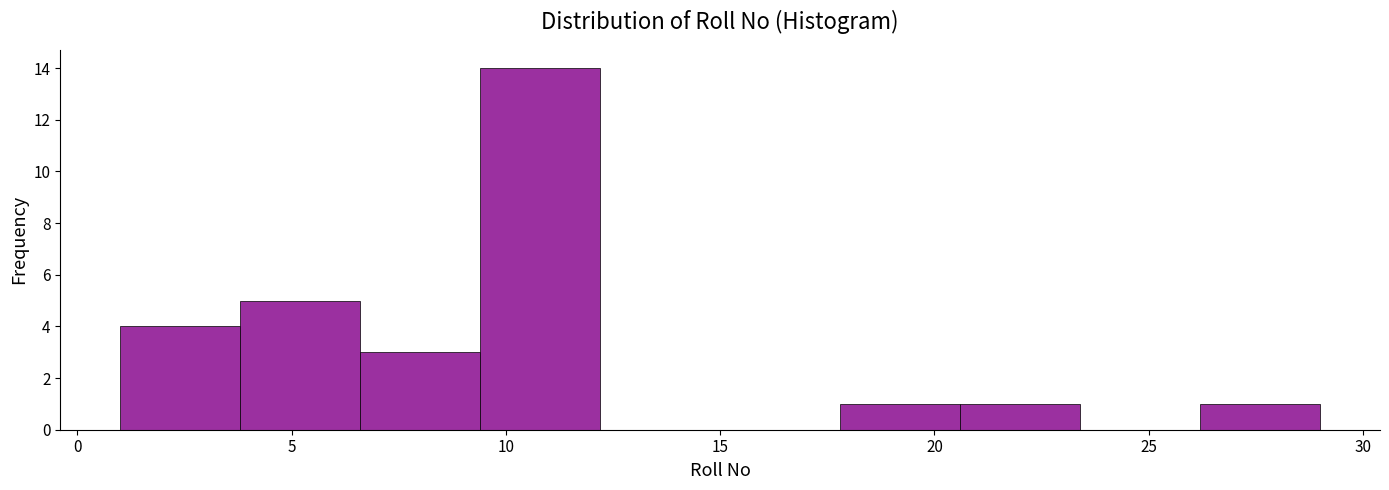

Reading left to right, transcribe this chart: for each bar, give the range it covers on the x-axis and its height. Neither the bar edges nor the heights are printed on the chart, so give them approximately, as read against the axes.

1.0 to 3.8: 4
3.8 to 6.6: 5
6.6 to 9.4: 3
9.4 to 12.2: 14
12.2 to 15.0: 0
15.0 to 17.8: 0
17.8 to 20.6: 1
20.6 to 23.4: 1
23.4 to 26.2: 0
26.2 to 29.0: 1